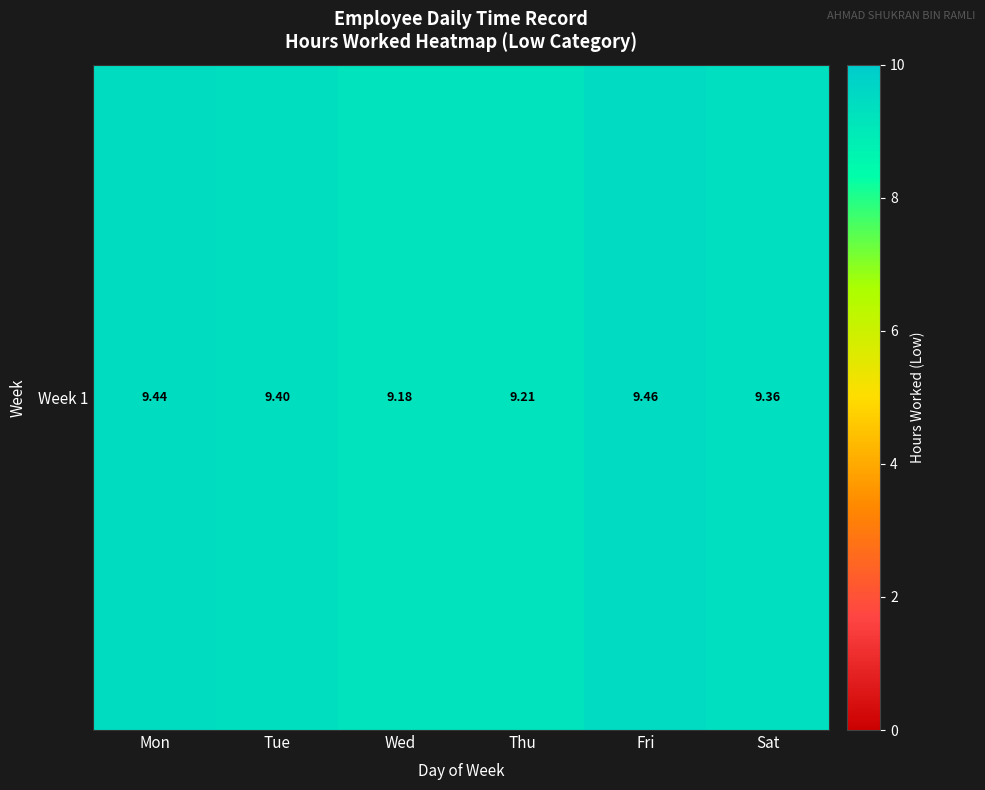

List the labels in order of value, smallest first.

Wed, Thu, Sat, Tue, Mon, Fri